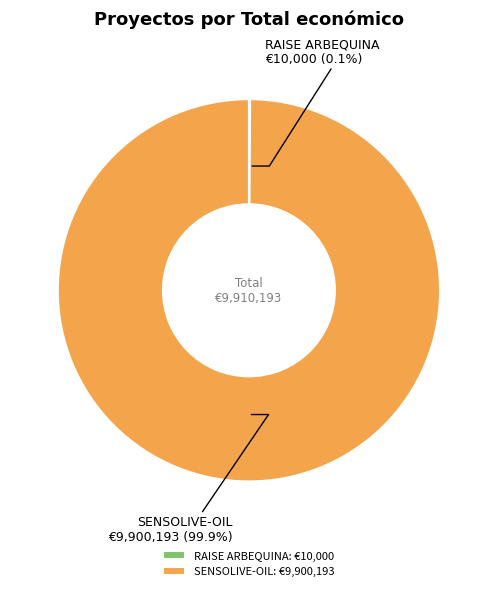

What portion of the pie excludes SENSOLIVE-OIL: €9,900,193?

0.1%